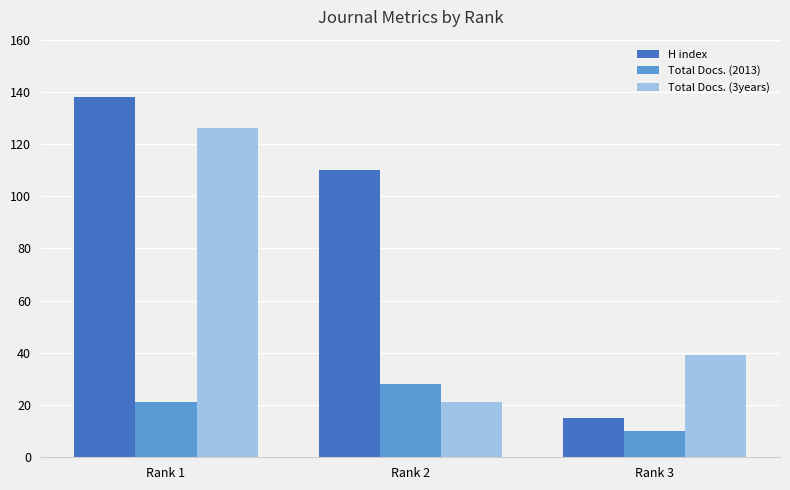

What is the approximate value of H index at Rank 2, to the nearest 5?

110